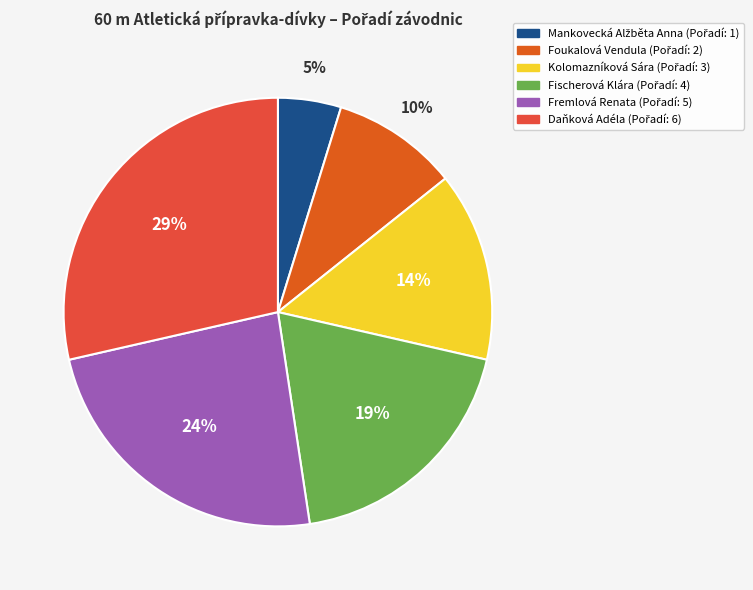

To the nearest percent, what is the combined percentage of Mankovecká Alžběta Anna and Fischerová Klára?

24%